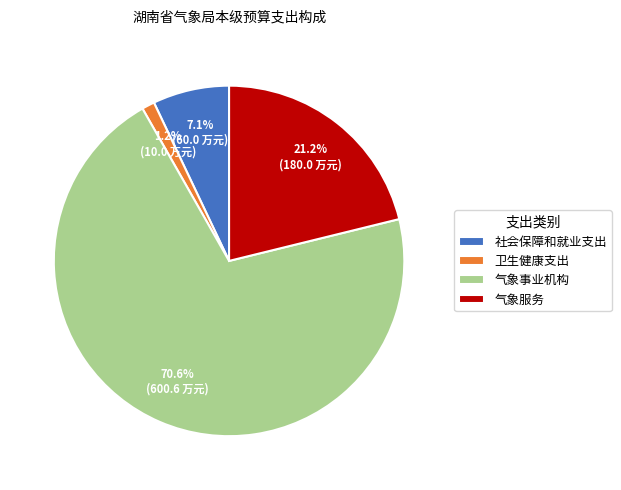

To the nearest percent, what is the difference between the largest and smallest slice percentages?

69%